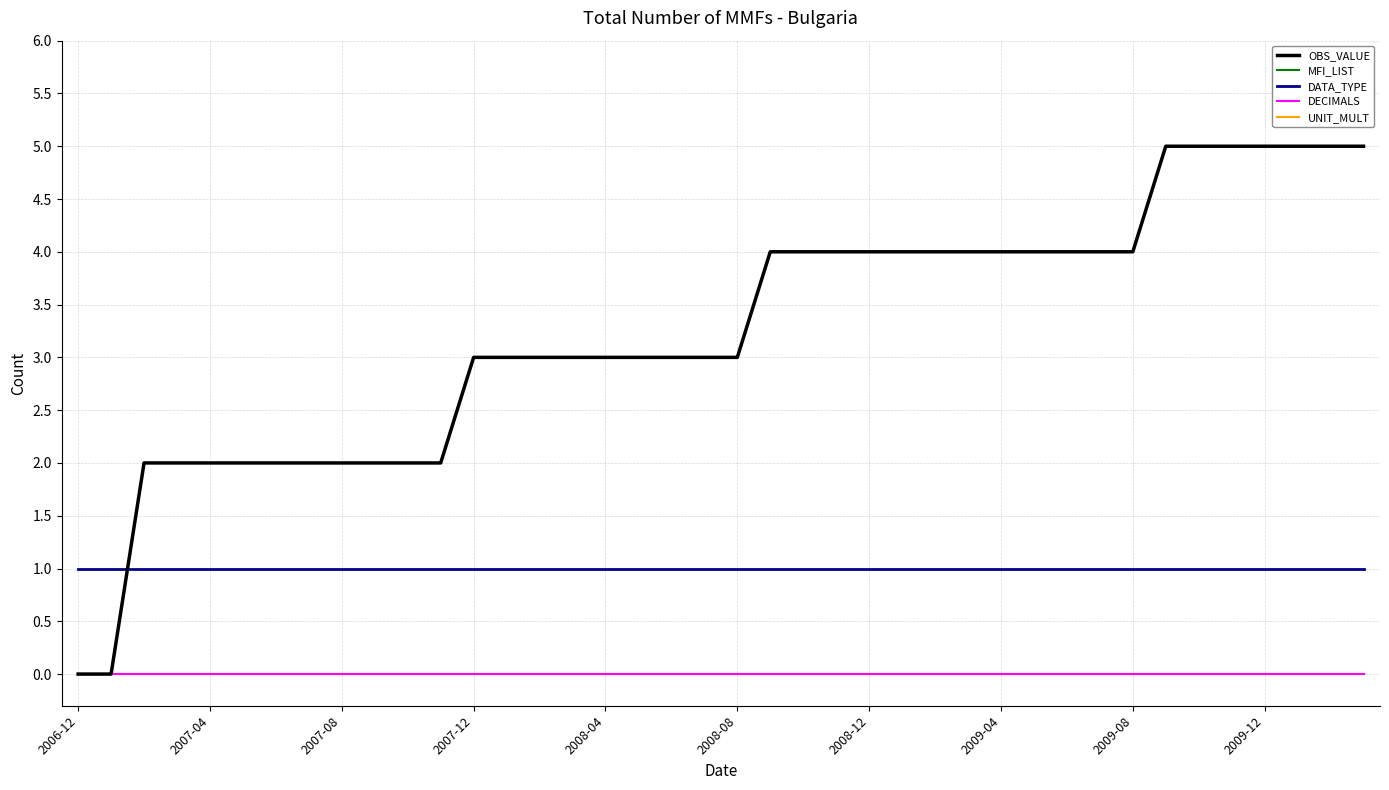

True or false: DATA_TYPE and DECIMALS intersect in this chart.

False